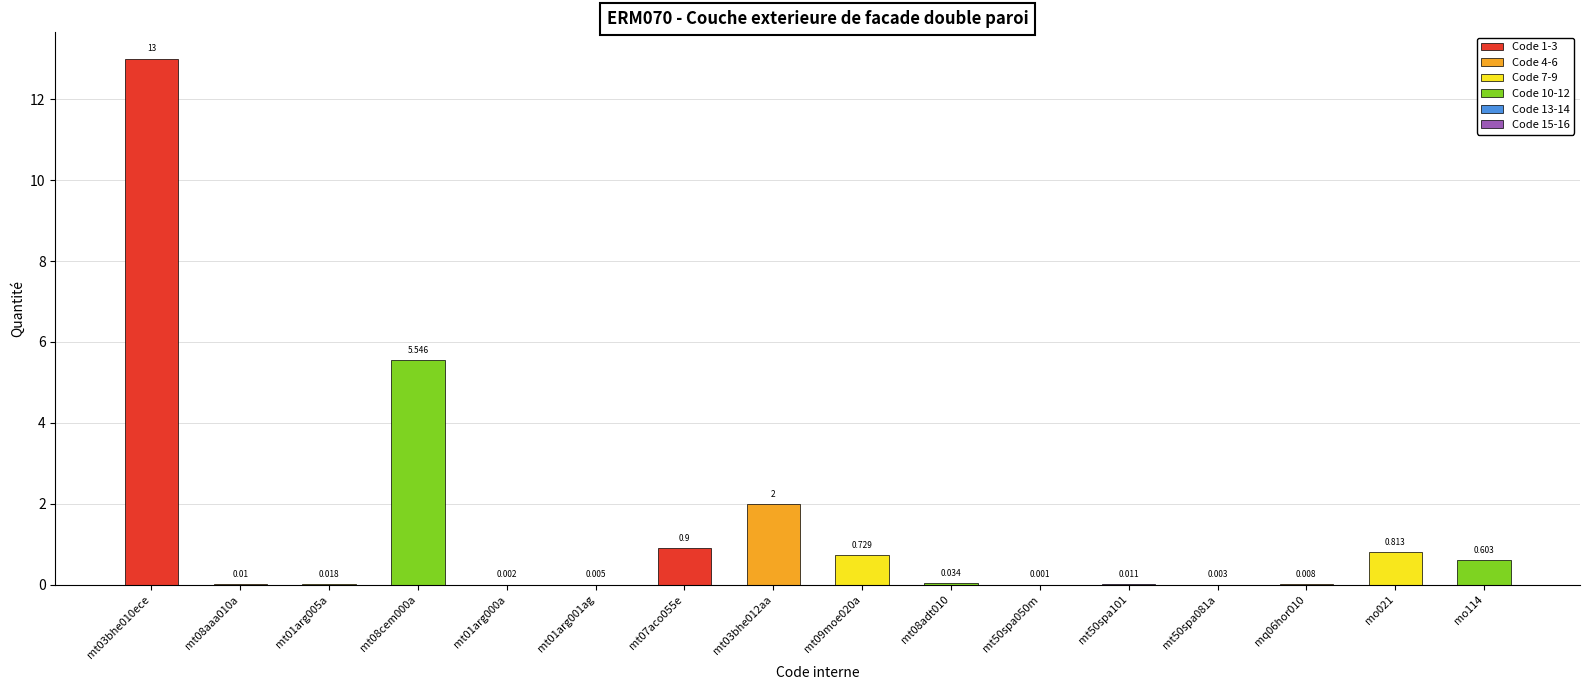

True or false: the data shows 0.1 at mt08adt010.

False